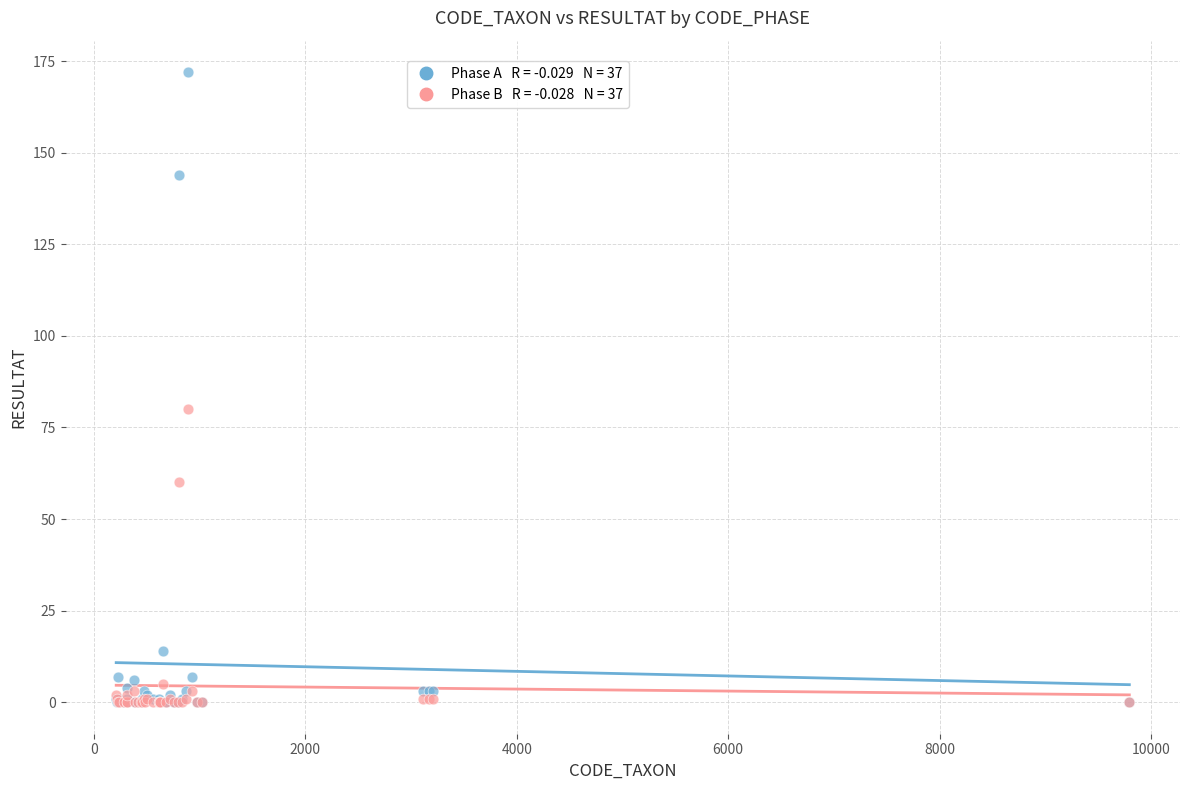

Across all series, what Y value is closest to 86?

80